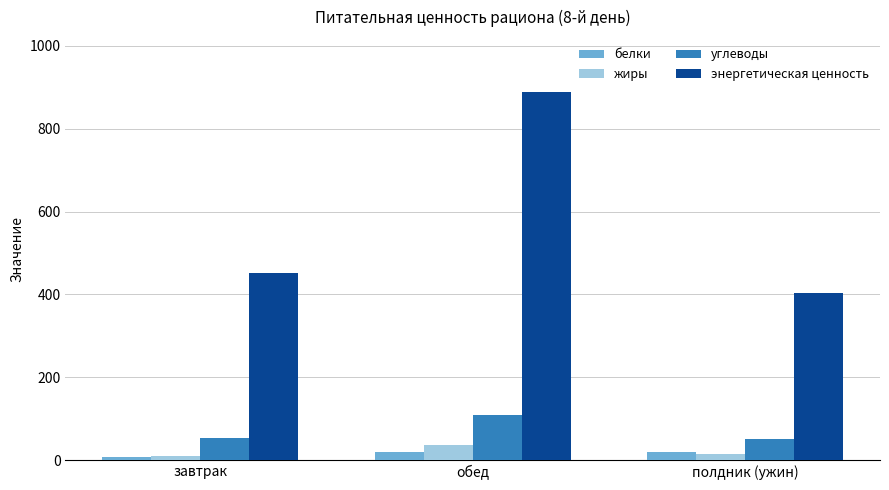

What is the average value of the энергетическая ценность series?

581.4